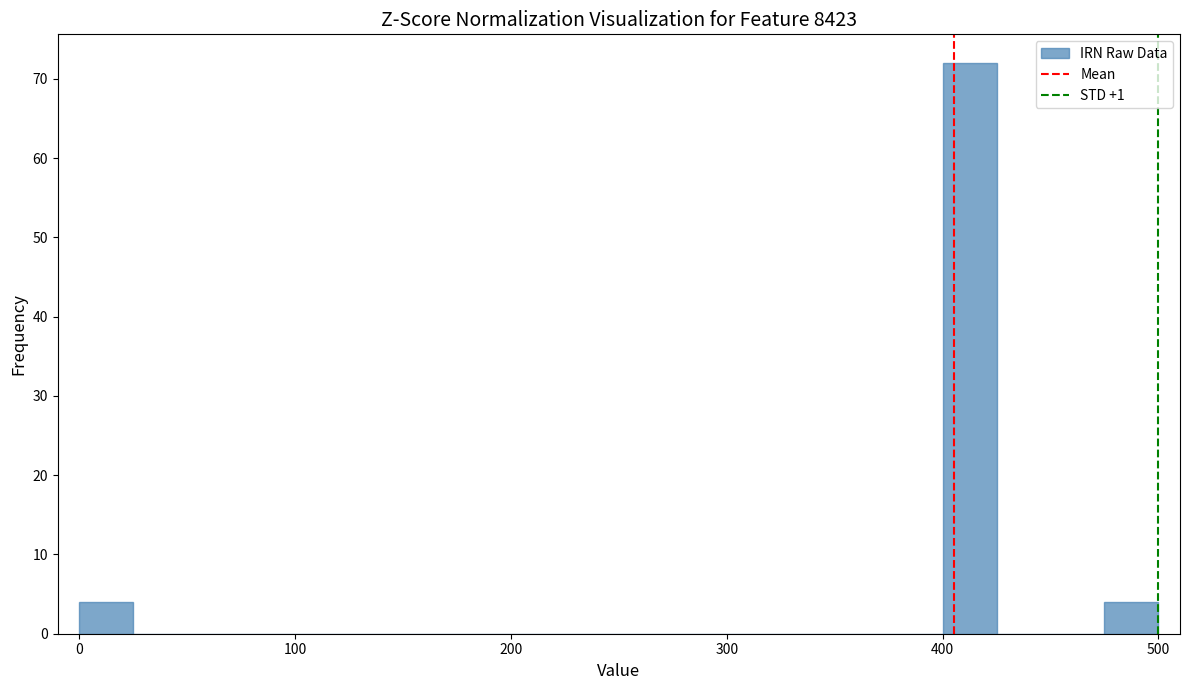

Around what value on the x-axis is the tallest bar? Give the approximate position of its centre, as read against the axis.

410